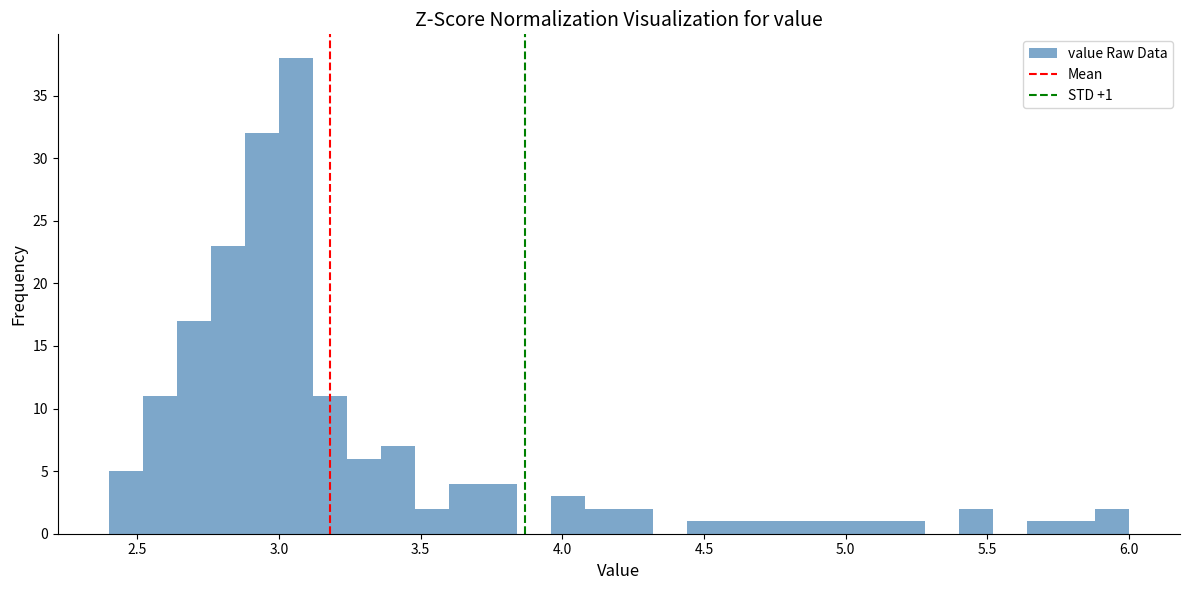

Read against the x-axis, roughly where is the centre of the tallest bar?

3.05